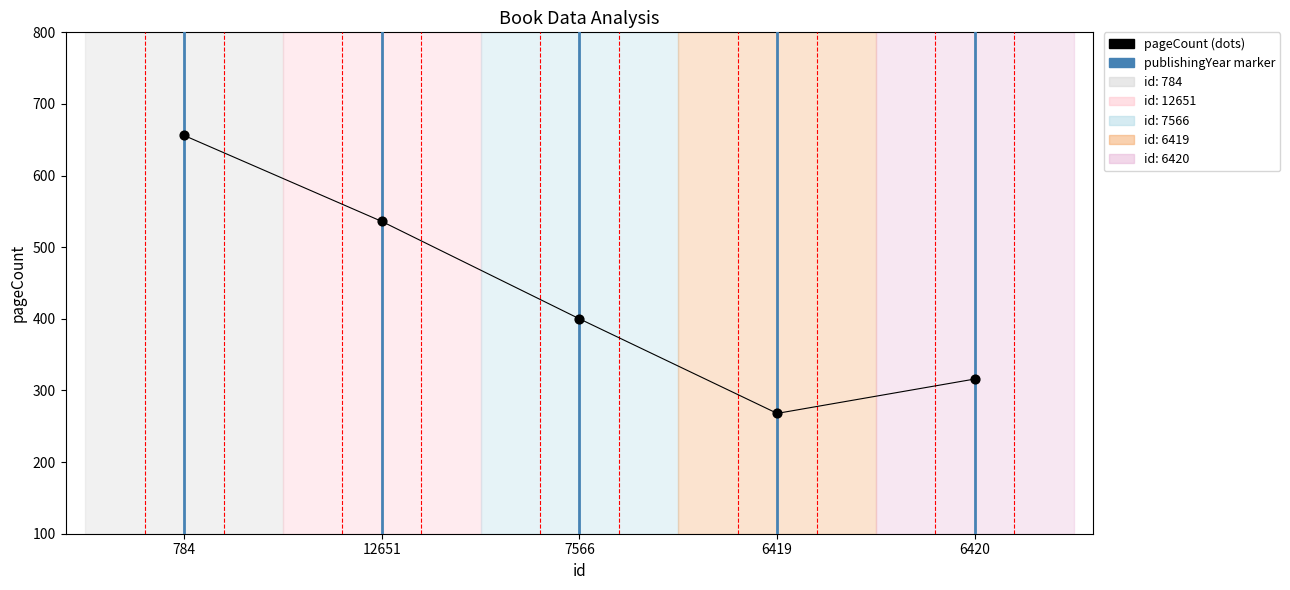

What is the ratio of the value at 12651 to the value at 6420?

1.7